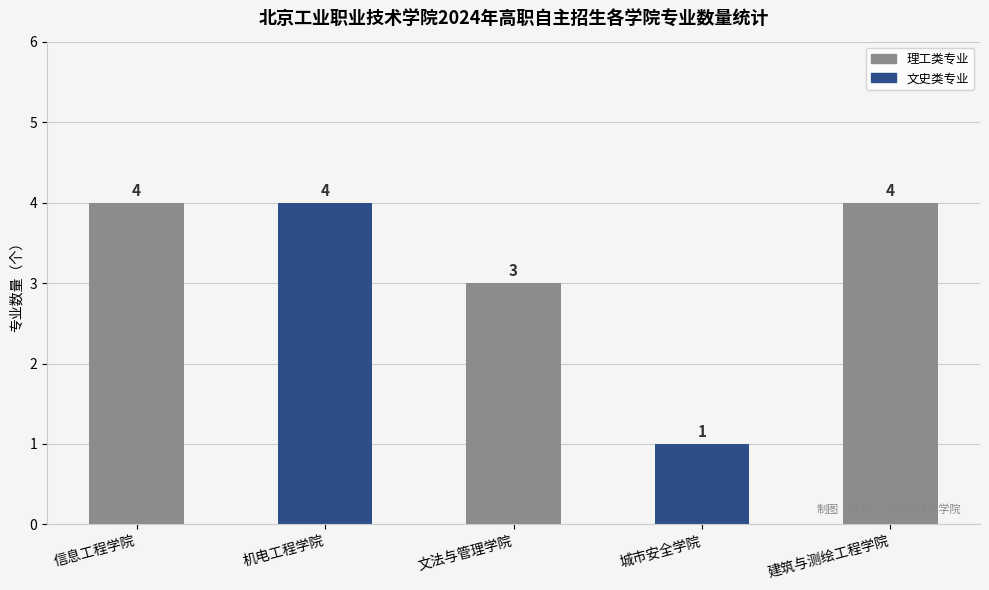

What position from the right is 机电工程学院?

4